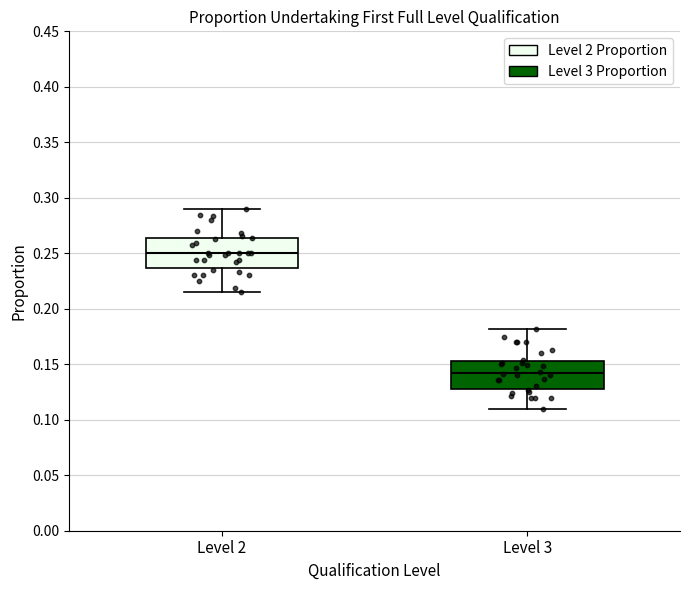

Which box has the lowest median line?

Level 3